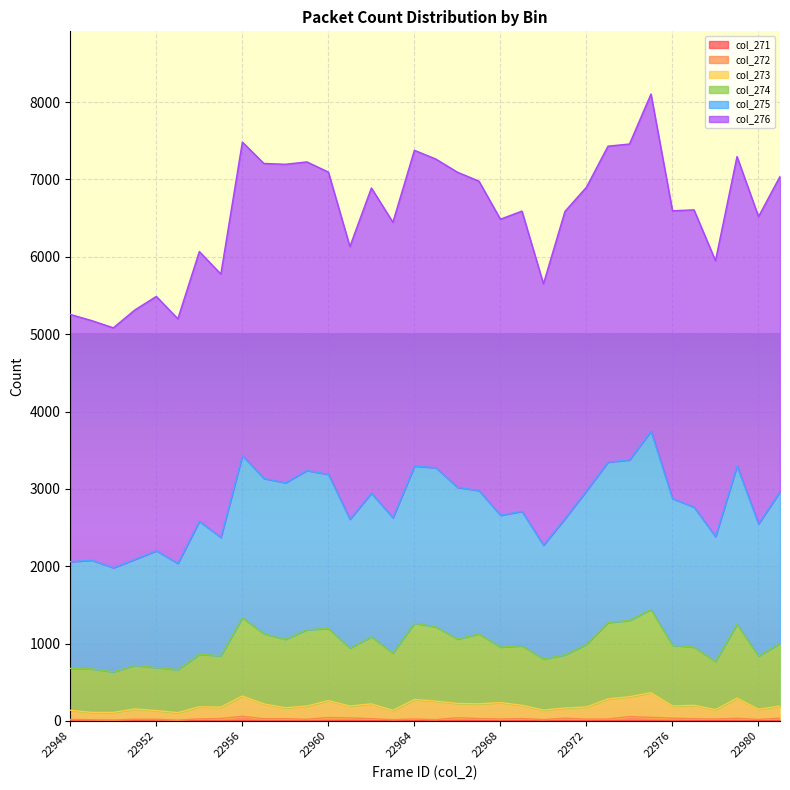

Does the chart display data point markers on the line(s)?

No